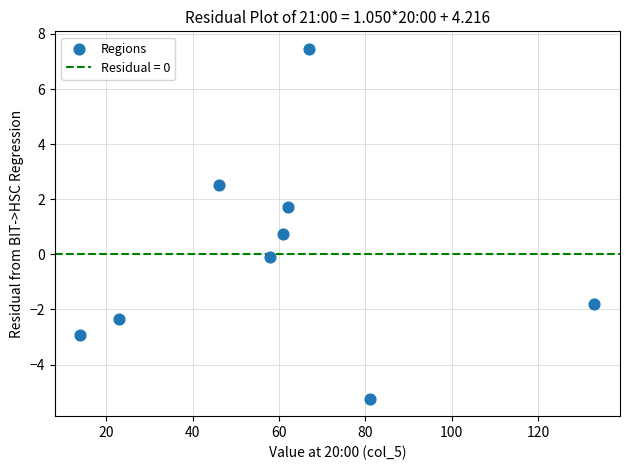

What Y value in the scatter plot is closest to 1?

0.8